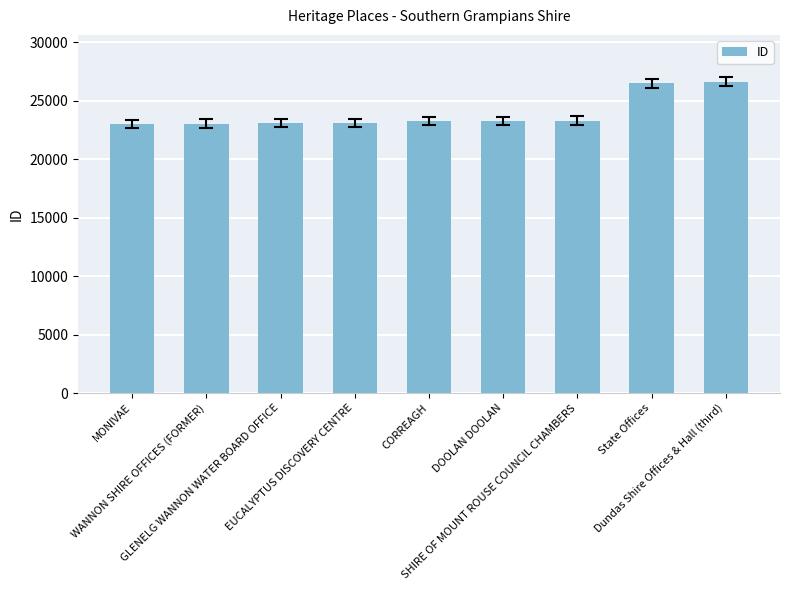

The value at CORREAGH is 7139. True or false?

False